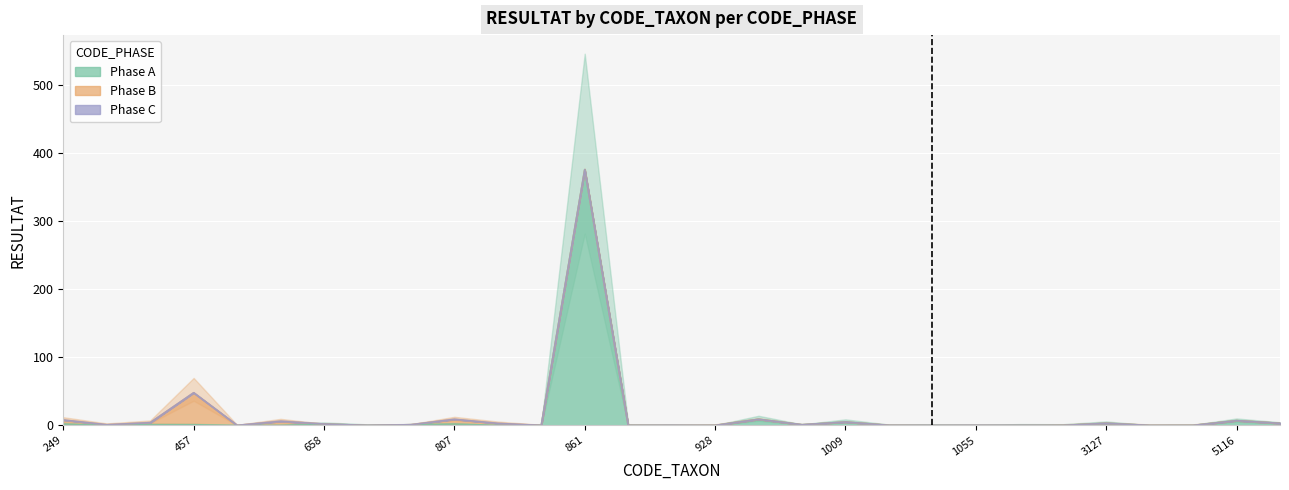

Which label corresponds to the smallest value in the chart?

311